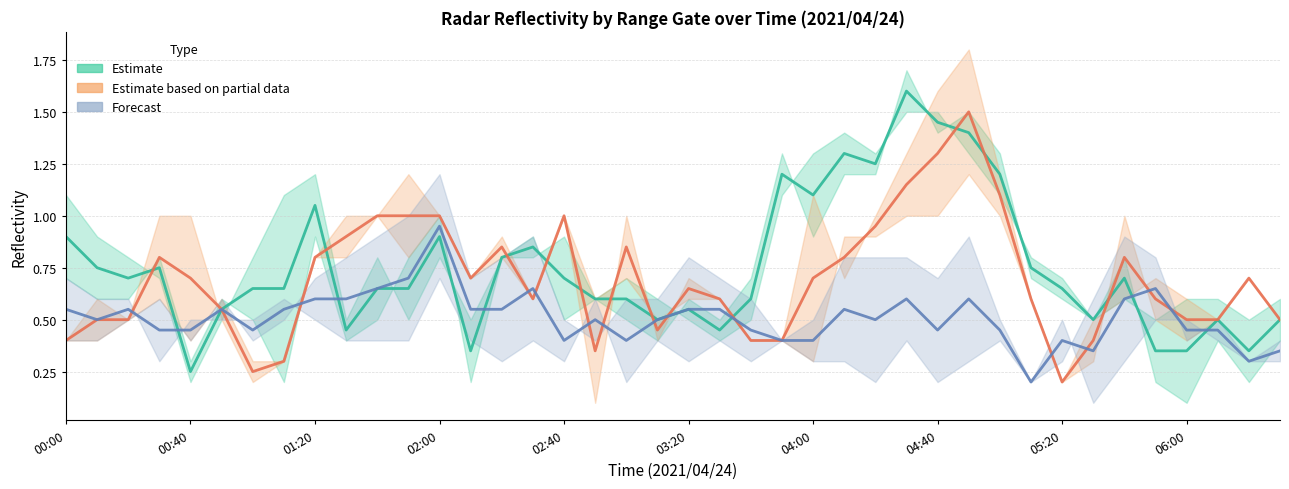

Between 02:10 and 04:20, which is larger?

04:20